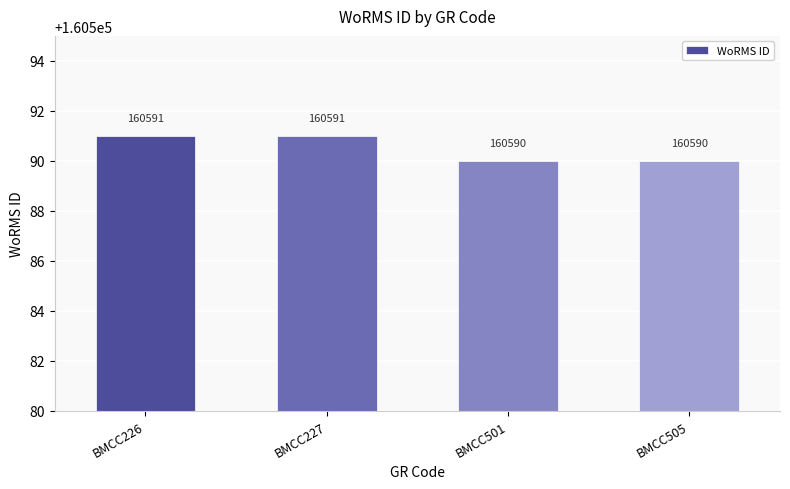

What is the difference between the maximum and minimum values?

1